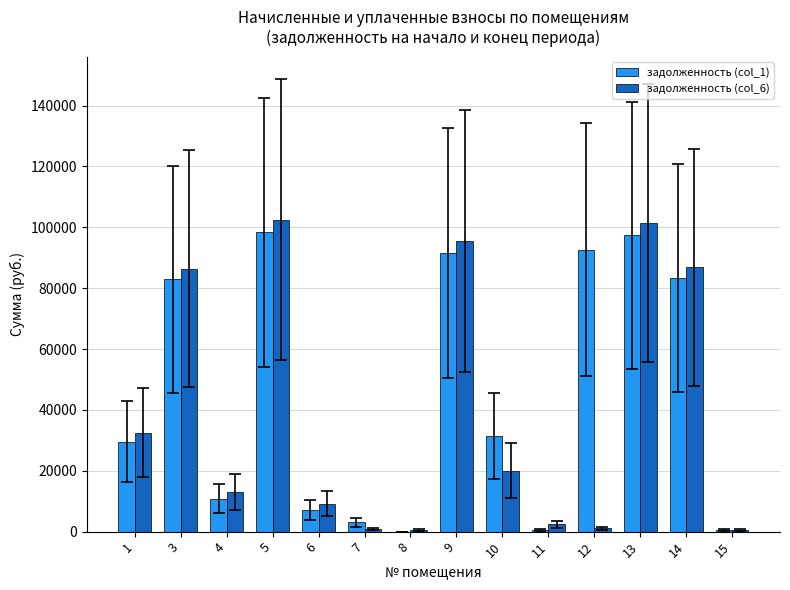

Is the value of задолженность (col_1) at 9 greater than the value of задолженность (col_6) at 3?

Yes